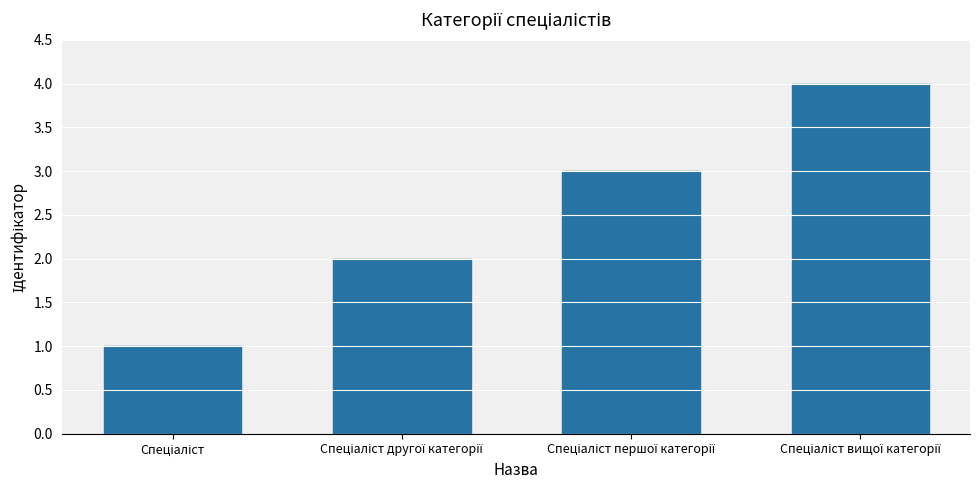

What is the greatest value displayed?

4